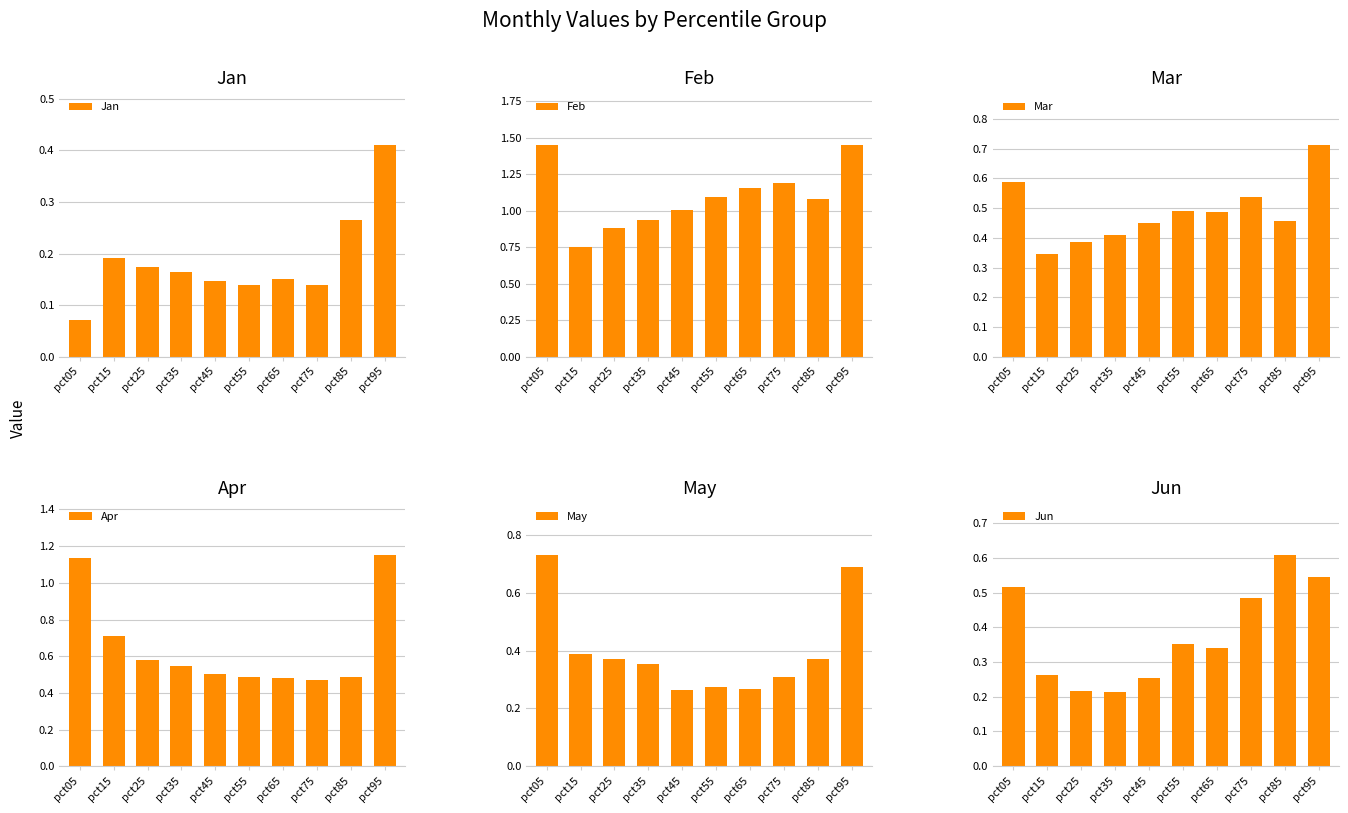

Which series has the largest total across all categories?

Feb